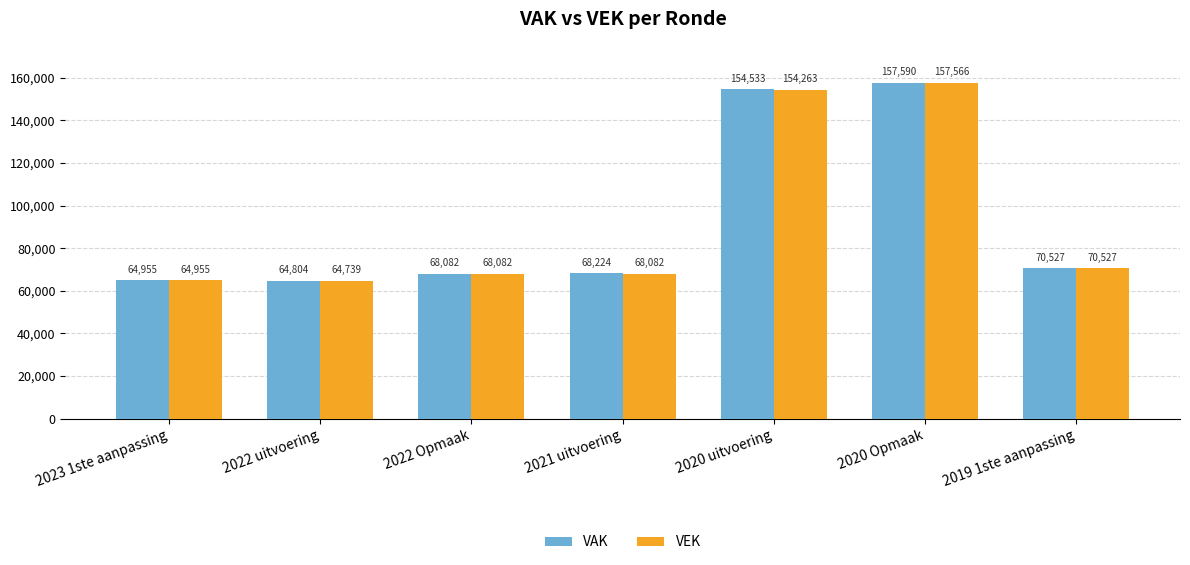

Reading left to right, what are all the values shown in this chart?

VAK: 2023 1ste aanpassing=64955	2022 uitvoering=64804	2022 Opmaak=68082	2021 uitvoering=68224	2020 uitvoering=154533	2020 Opmaak=157590	2019 1ste aanpassing=70527
VEK: 2023 1ste aanpassing=64955	2022 uitvoering=64739	2022 Opmaak=68082	2021 uitvoering=68082	2020 uitvoering=154263	2020 Opmaak=157566	2019 1ste aanpassing=70527